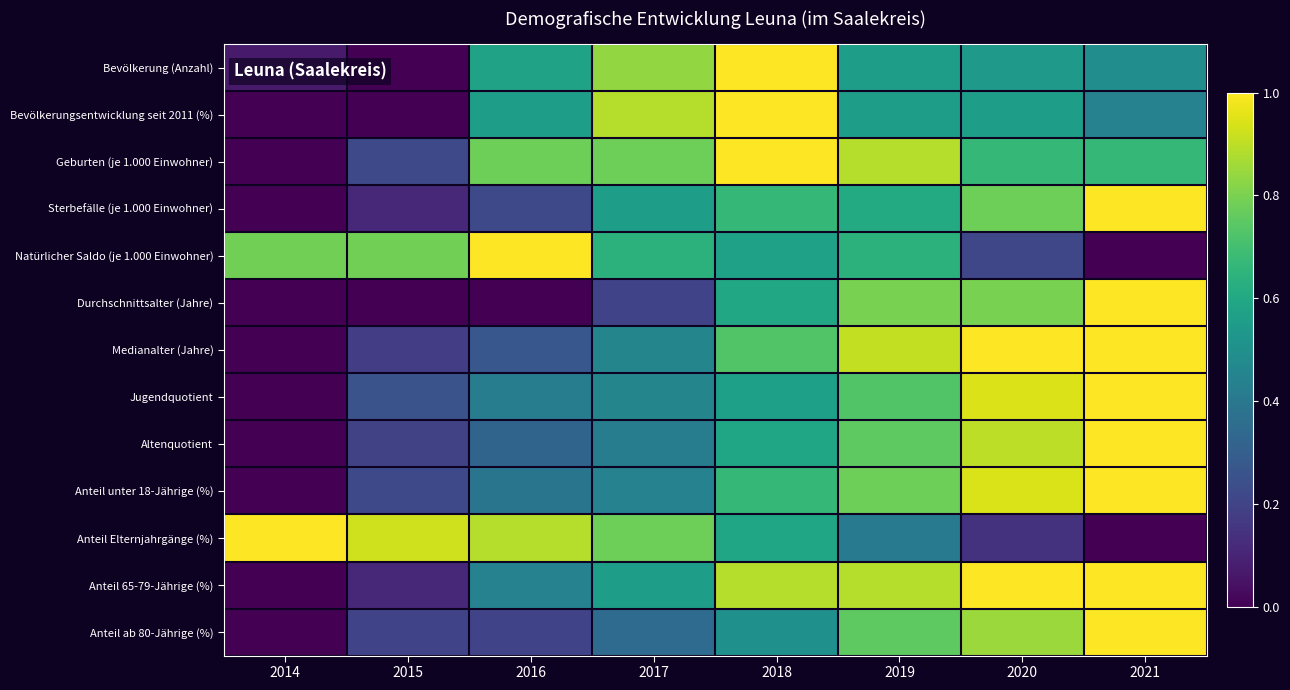

Reading right to left, list all the values displayed in this chart.

Bevölkerung (Anzahl): 2021=0.5	2020=0.5	2019=0.6	2018=1.0	2017=0.8	2016=0.6	2015=0.0	2014=0.1
Bevölkerungsentwicklung seit 2011 (%): 2021=0.4	2020=0.6	2019=0.6	2018=1.0	2017=0.9	2016=0.6	2015=0.0	2014=0.0
Geburten (je 1.000 Einwohner): 2021=0.7	2020=0.7	2019=0.9	2018=1.0	2017=0.8	2016=0.8	2015=0.2	2014=0.0
Sterbefälle (je 1.000 Einwohner): 2021=1.0	2020=0.8	2019=0.6	2018=0.7	2017=0.6	2016=0.2	2015=0.1	2014=0.0
Natürlicher Saldo (je 1.000 Einwohner): 2021=0.0	2020=0.2	2019=0.6	2018=0.6	2017=0.6	2016=1.0	2015=0.8	2014=0.8
Durchschnittsalter (Jahre): 2021=1.0	2020=0.8	2019=0.8	2018=0.6	2017=0.2	2016=0.0	2015=0.0	2014=0.0
Medianalter (Jahre): 2021=1.0	2020=1.0	2019=0.9	2018=0.7	2017=0.5	2016=0.3	2015=0.2	2014=0.0
Jugendquotient: 2021=1.0	2020=0.9	2019=0.7	2018=0.6	2017=0.5	2016=0.4	2015=0.3	2014=0.0
Altenquotient: 2021=1.0	2020=0.9	2019=0.8	2018=0.6	2017=0.4	2016=0.3	2015=0.2	2014=0.0
Anteil unter 18-Jährige (%): 2021=1.0	2020=0.9	2019=0.8	2018=0.7	2017=0.4	2016=0.4	2015=0.2	2014=0.0
Anteil Elternjahrgänge (%): 2021=0.0	2020=0.1	2019=0.4	2018=0.6	2017=0.8	2016=0.9	2015=0.9	2014=1.0
Anteil 65-79-Jährige (%): 2021=1.0	2020=1.0	2019=0.9	2018=0.9	2017=0.6	2016=0.4	2015=0.1	2014=0.0
Anteil ab 80-Jährige (%): 2021=1.0	2020=0.9	2019=0.8	2018=0.5	2017=0.4	2016=0.2	2015=0.2	2014=0.0